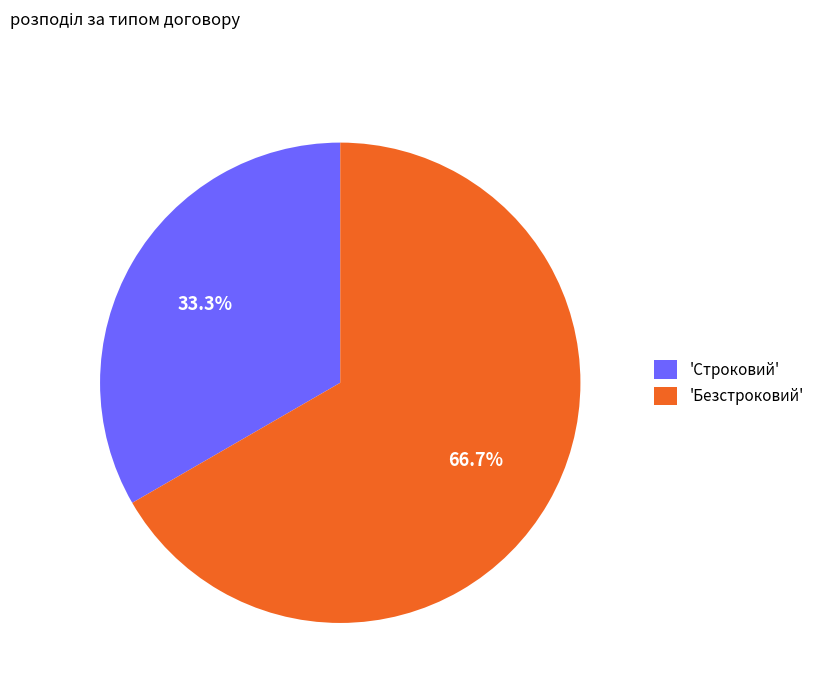

How many slices are in this pie chart?

2